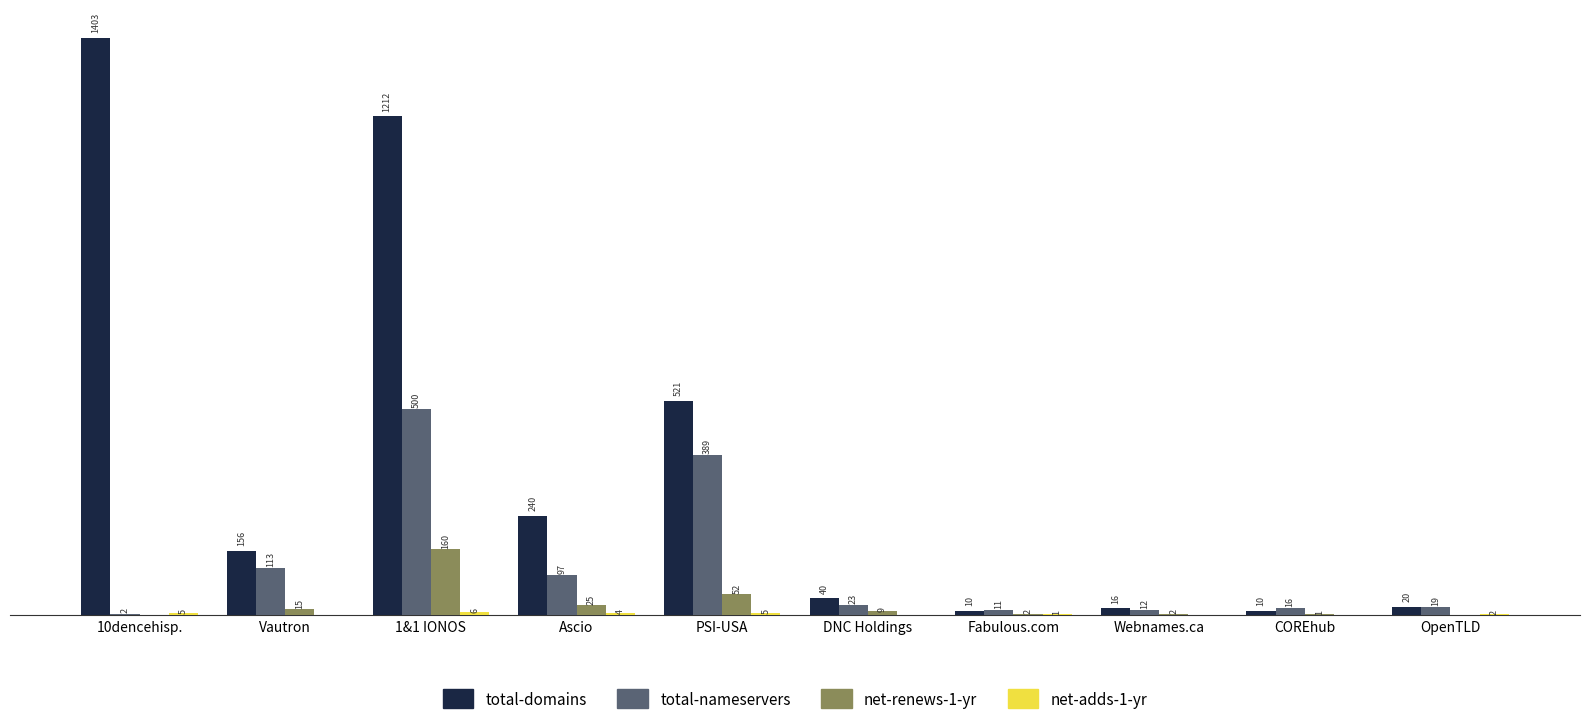

Which label corresponds to the largest value in the chart?

10dencehisp.